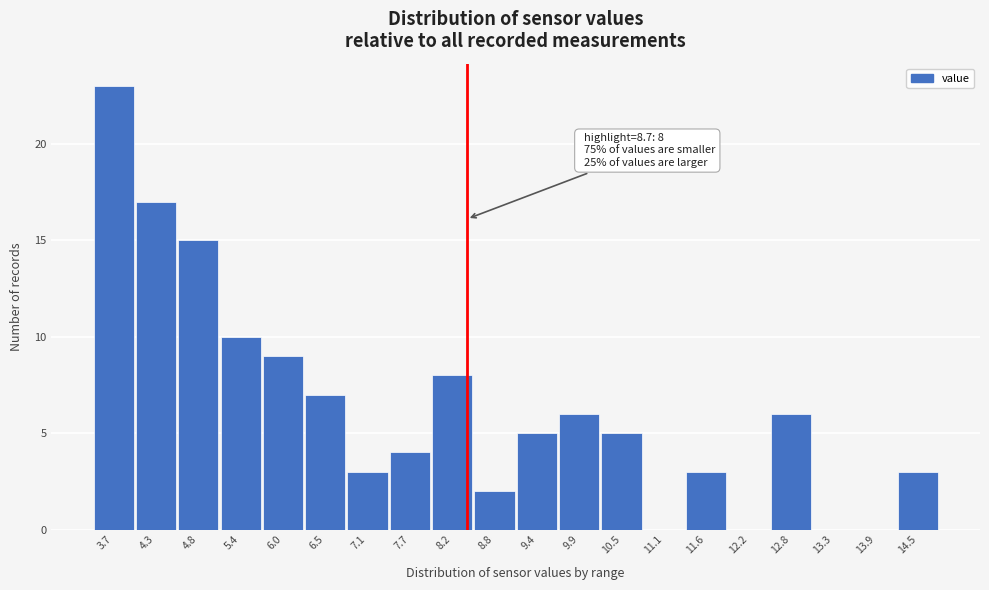

Reading right to left, extract all data points from this chart.

14.5=3	13.9=0	13.3=0	12.8=6	12.2=0	11.6=3	11.1=0	10.5=5	9.9=6	9.4=5	8.8=2	8.2=8	7.7=4	7.1=3	6.5=7	6.0=9	5.4=10	4.8=15	4.3=17	3.7=23